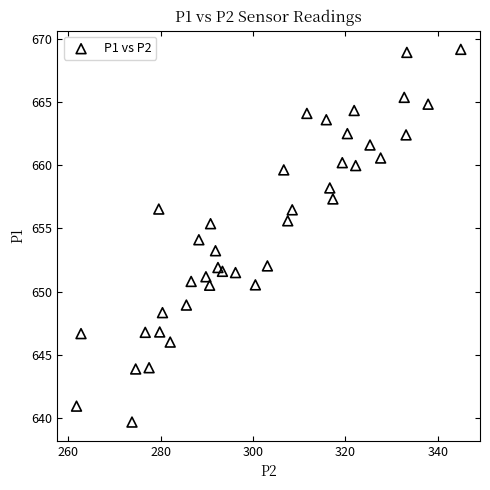

What is the range of Y values (max minus min)?

29.5